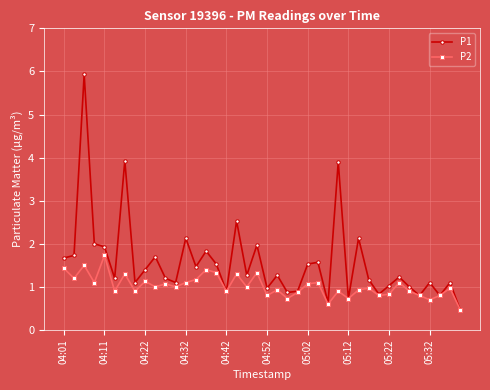

Which series has the largest range (max minus min)?

P1